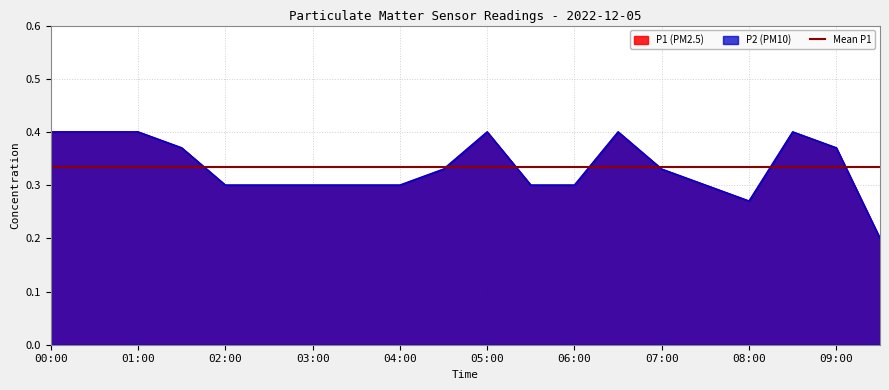

Rank the categories by P1 value from lowest to highest.

09:30, 08:00, 02:00, 02:30, 03:00, 03:30, 04:00, 05:30, 06:00, 07:30, 04:30, 07:00, 01:30, 09:00, 00:00, 00:30, 01:00, 05:00, 06:30, 08:30